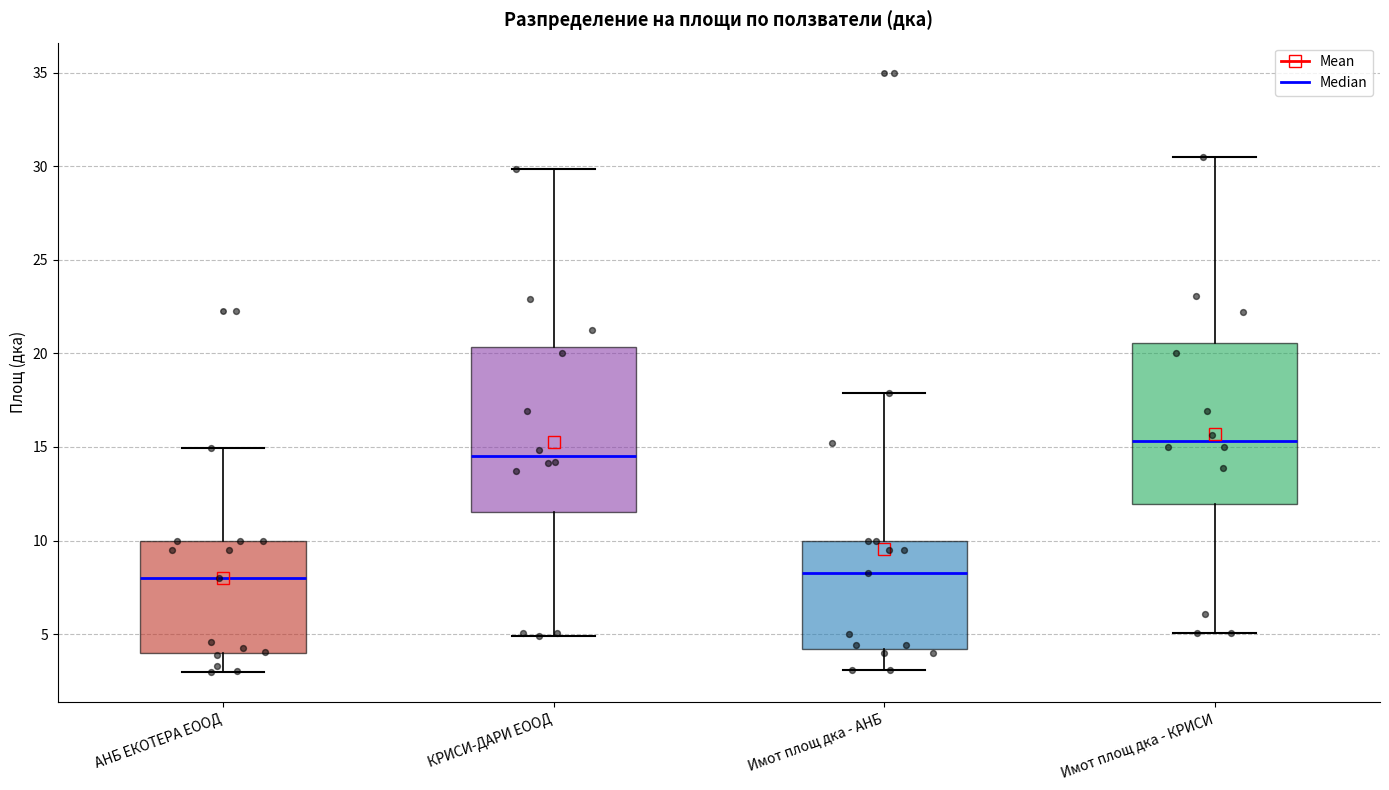

Reading left to right, read every box against the y-axis: the position of its median line, the range the box covers, and the ends of its whiskers. The values are not printed on the chart, so give them approximately, as read against the axis.

АНБ ЕКОТЕРА ЕООД: median 8.0, box 4.0 to 10.0, whiskers 3.0 to 15.0
КРИСИ-ДАРИ ЕООД: median 14.5, box 11.5 to 20.5, whiskers 5.0 to 30.0
Имот площ дка - АНБ: median 8.5, box 4.0 to 10.0, whiskers 3.0 to 18.0
Имот площ дка - КРИСИ: median 15.5, box 12.0 to 20.5, whiskers 5.0 to 30.5